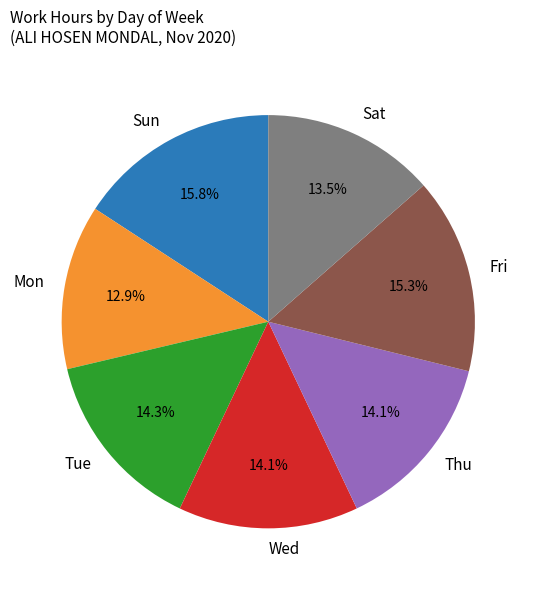

The Mon slice represents 38% of the pie. True or false?

False